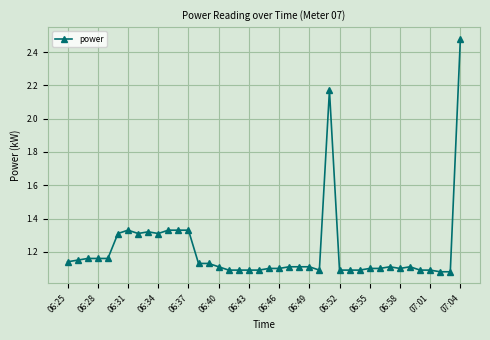

Does the chart have visible grid lines?

Yes